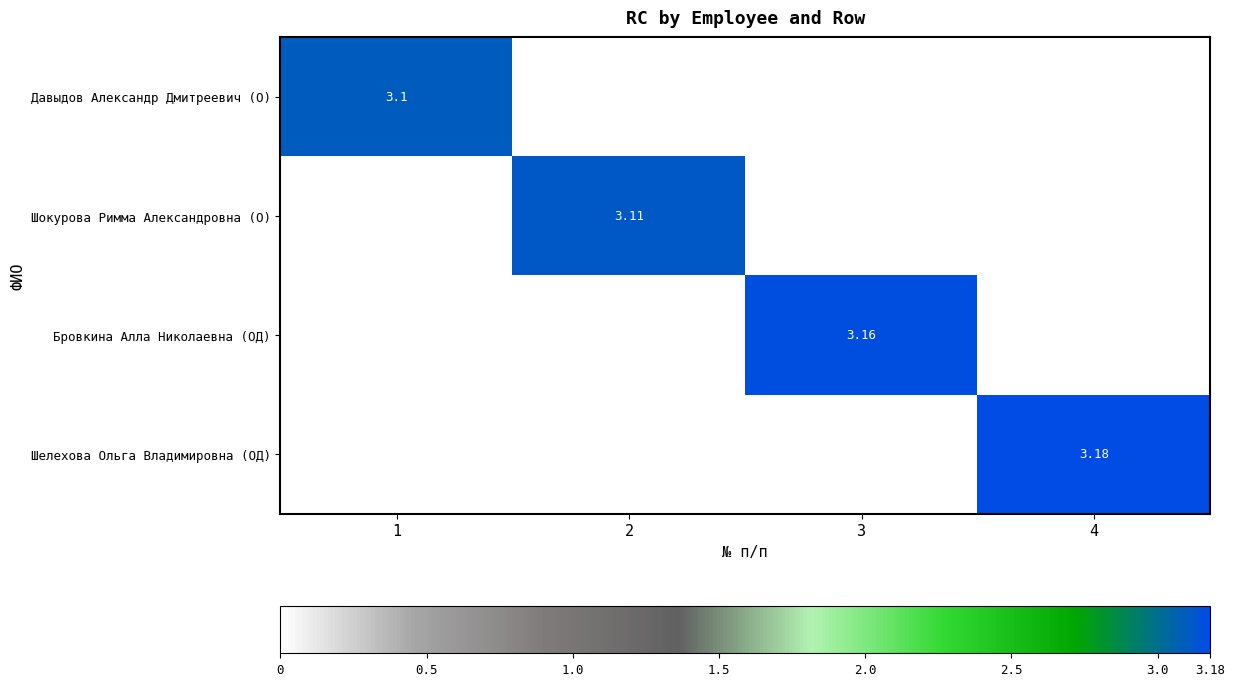

How many values in the Давыдов Александр Дмитреевич (О) series exceed 0?

1